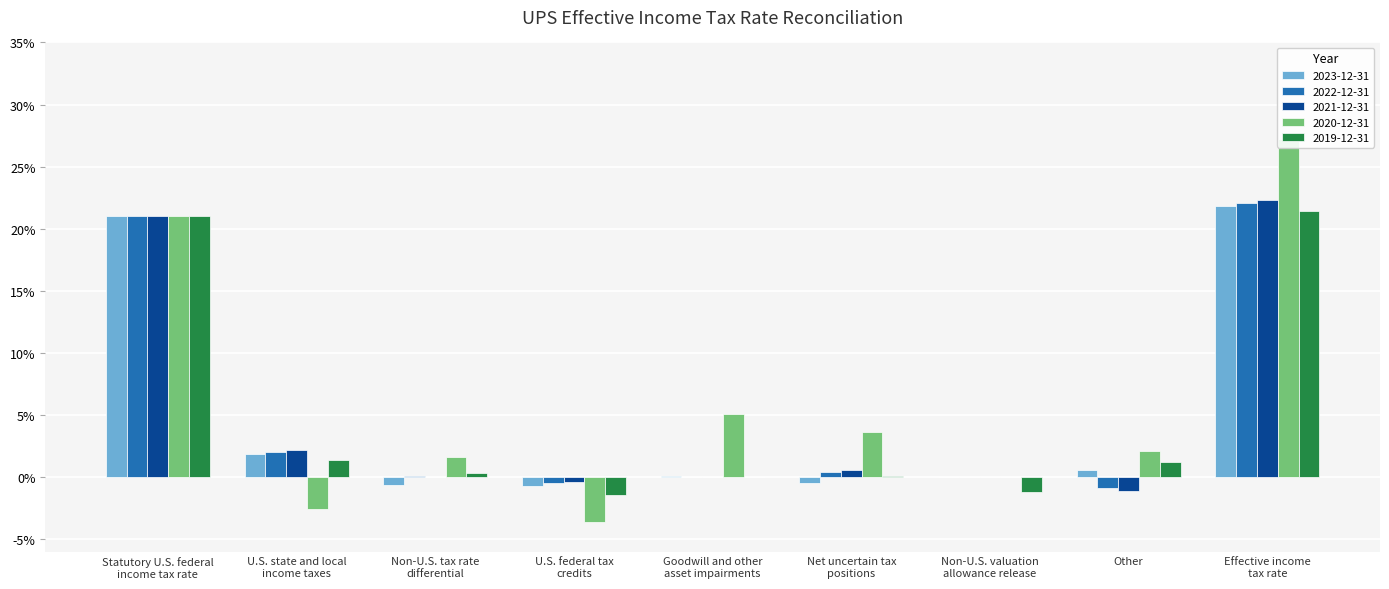

Read the 2023-12-31 value at Effective income
tax rate.

0.2